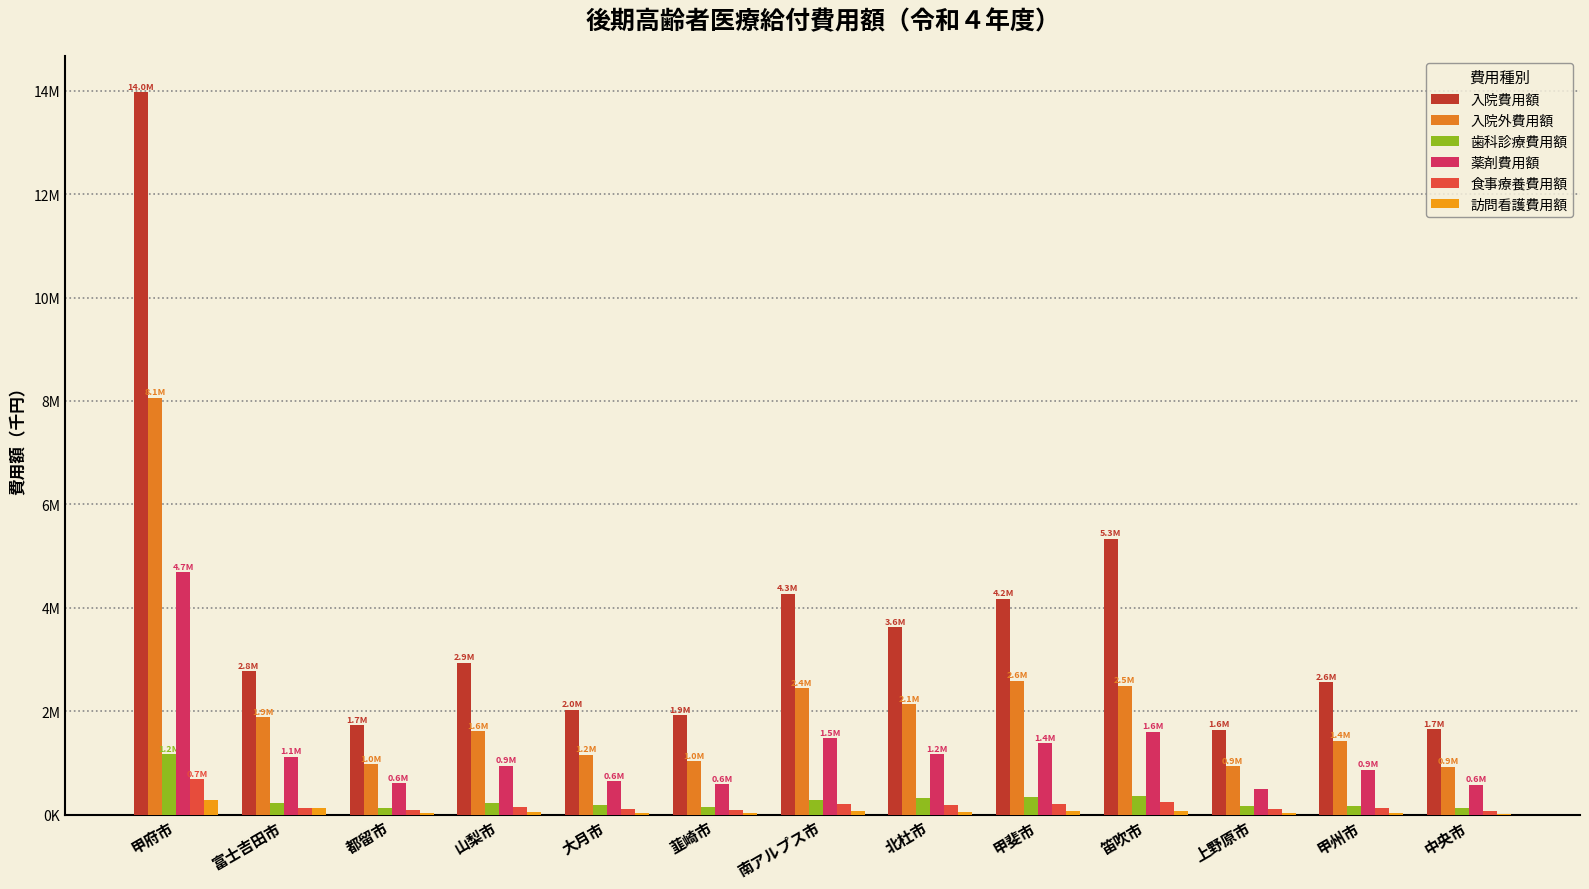

Which series has the largest total across all categories?

入院費用額